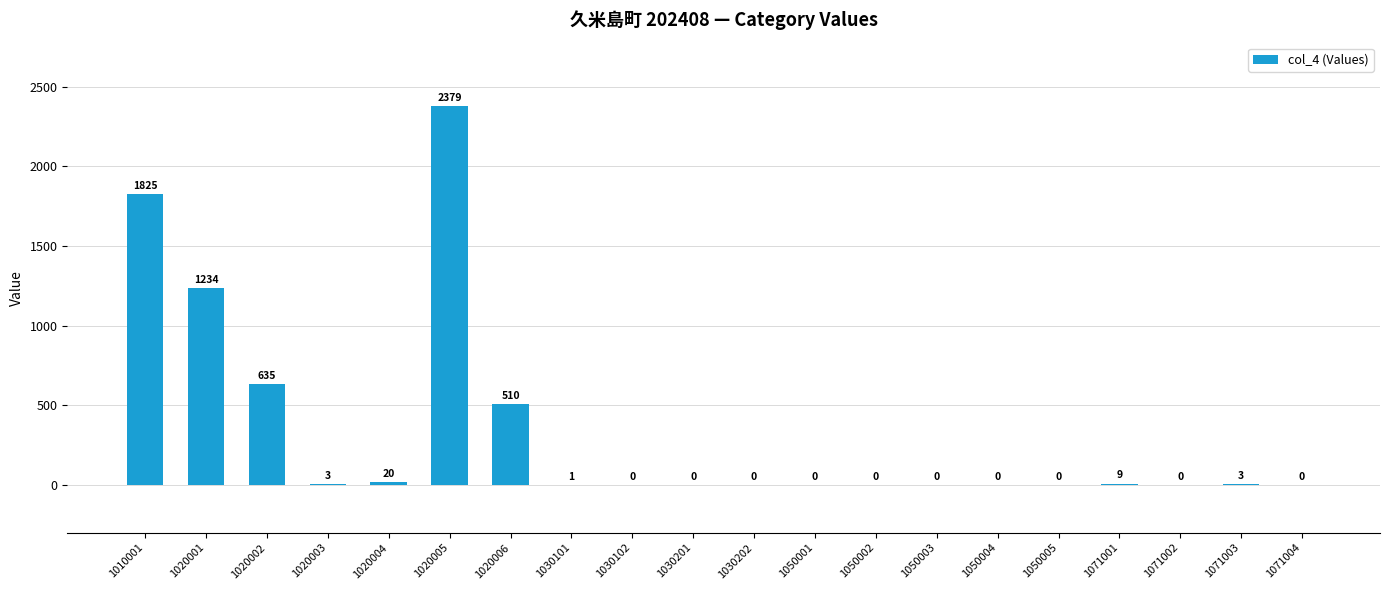

Is it true that the value at 1020003 is 3?

True